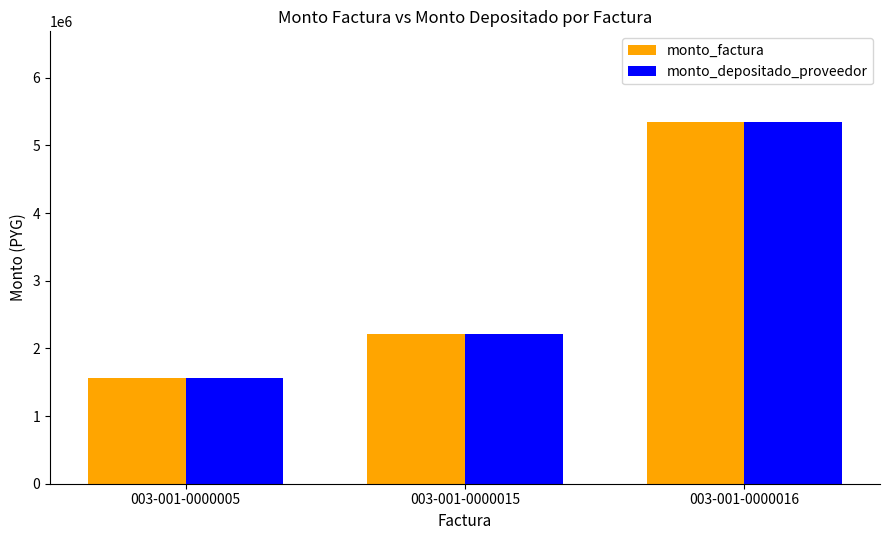

What is the value of the monto_factura bar at the 3rd from the left?

5350000